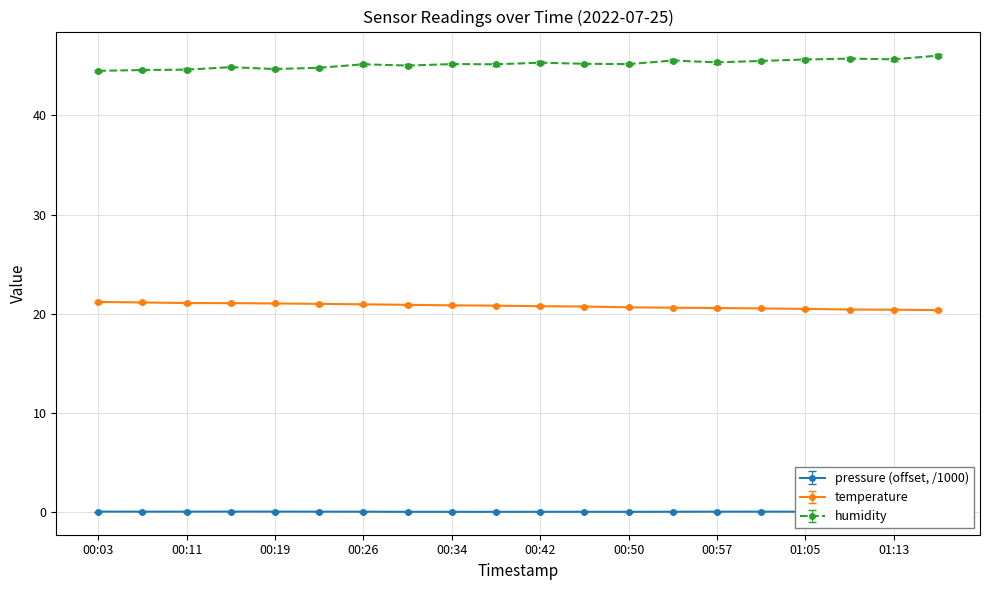

True or false: pressure (offset, /1000) and temperature cross at least once.

False